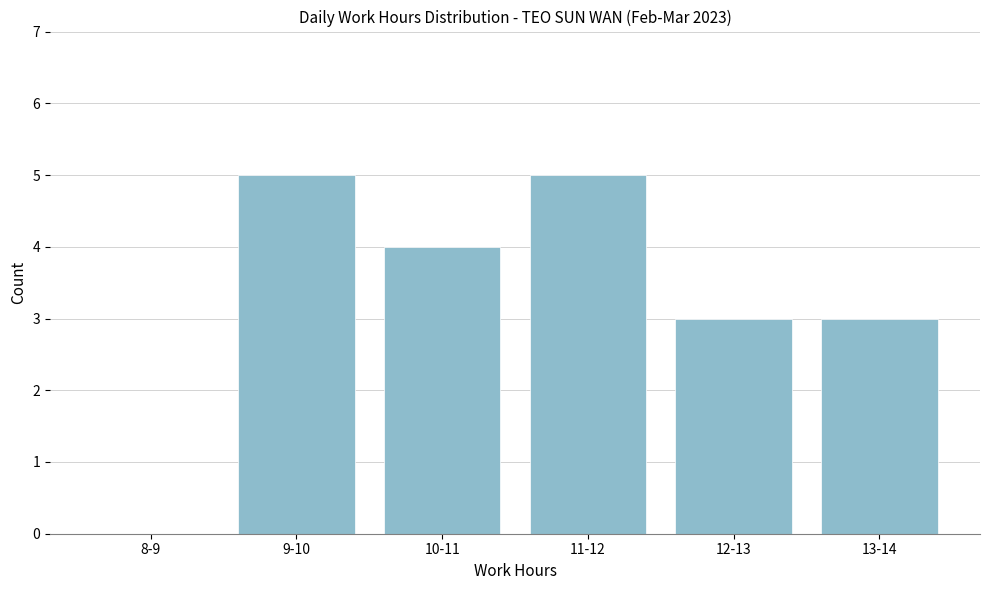

Reading right to left, transcribe all the data shown in this chart.

13-14=3	12-13=3	11-12=5	10-11=4	9-10=5	8-9=0